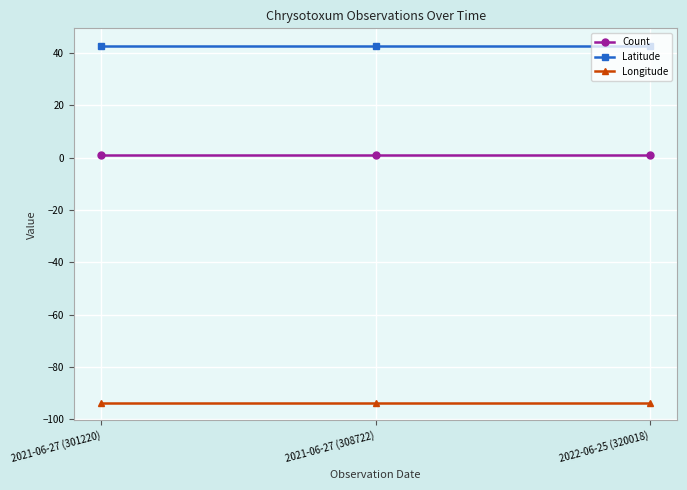

Reading left to right, extract all data points from this chart.

Count: 1.0	1.0	1.0
Latitude: 42.6	42.6	42.6
Longitude: -93.7	-93.7	-93.7